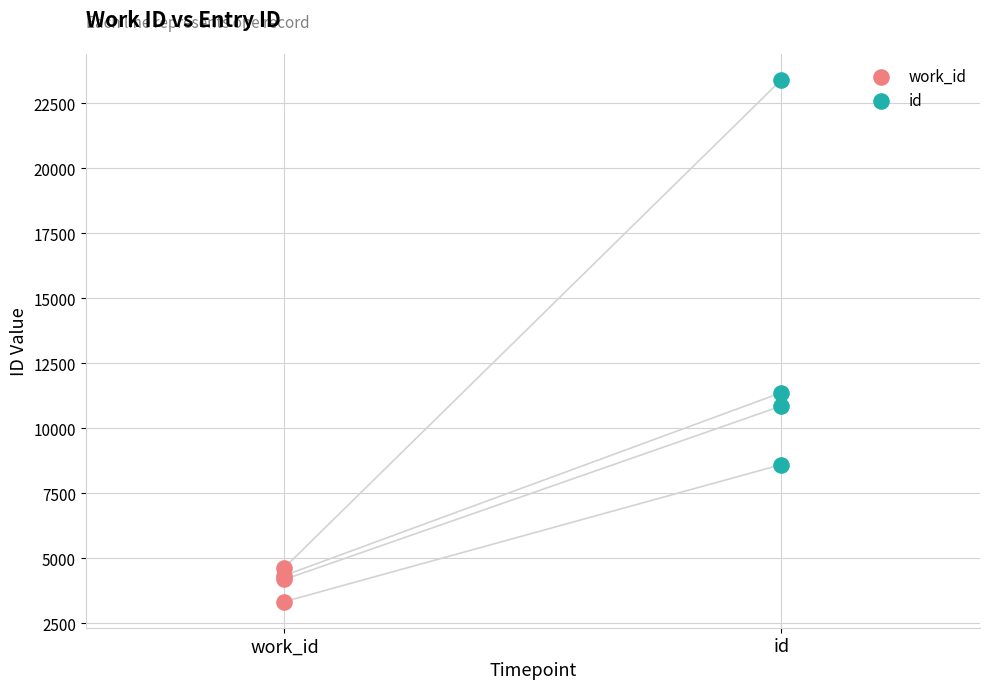

Which series contains the lowest Y value?

work_id